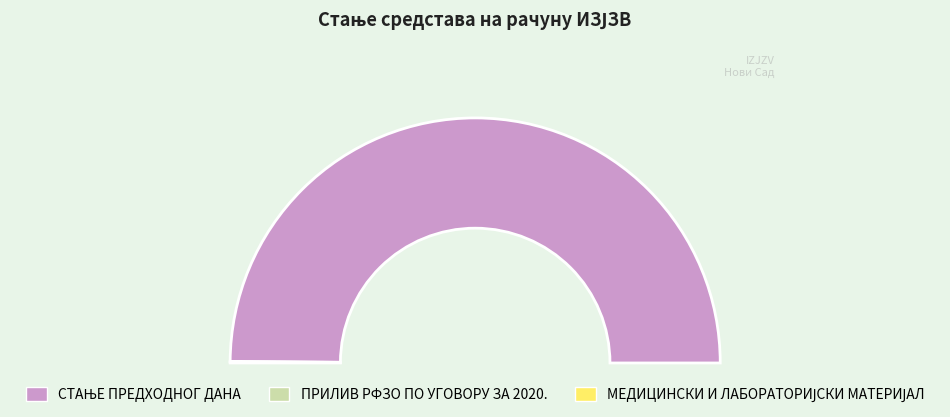

To the nearest percent, what is the difference between the СТАЊЕ ПРЕДХОДНОГ ДАНА and ПРИЛИВ РФЗО ПО УГОВОРУ ЗА 2020. slice percentages?

100%